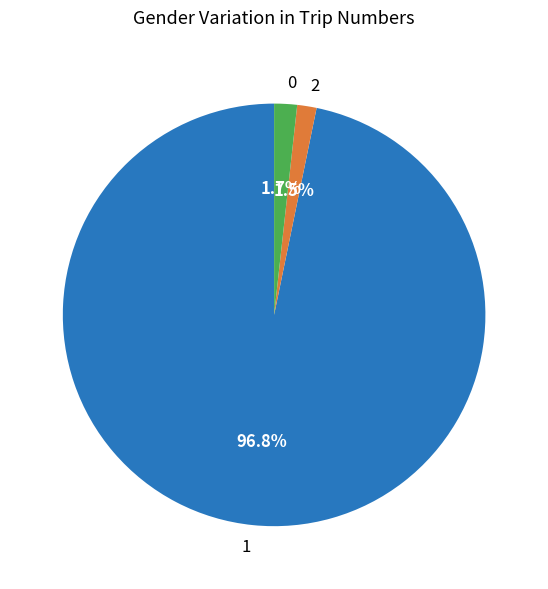

Which slice is the largest?

1